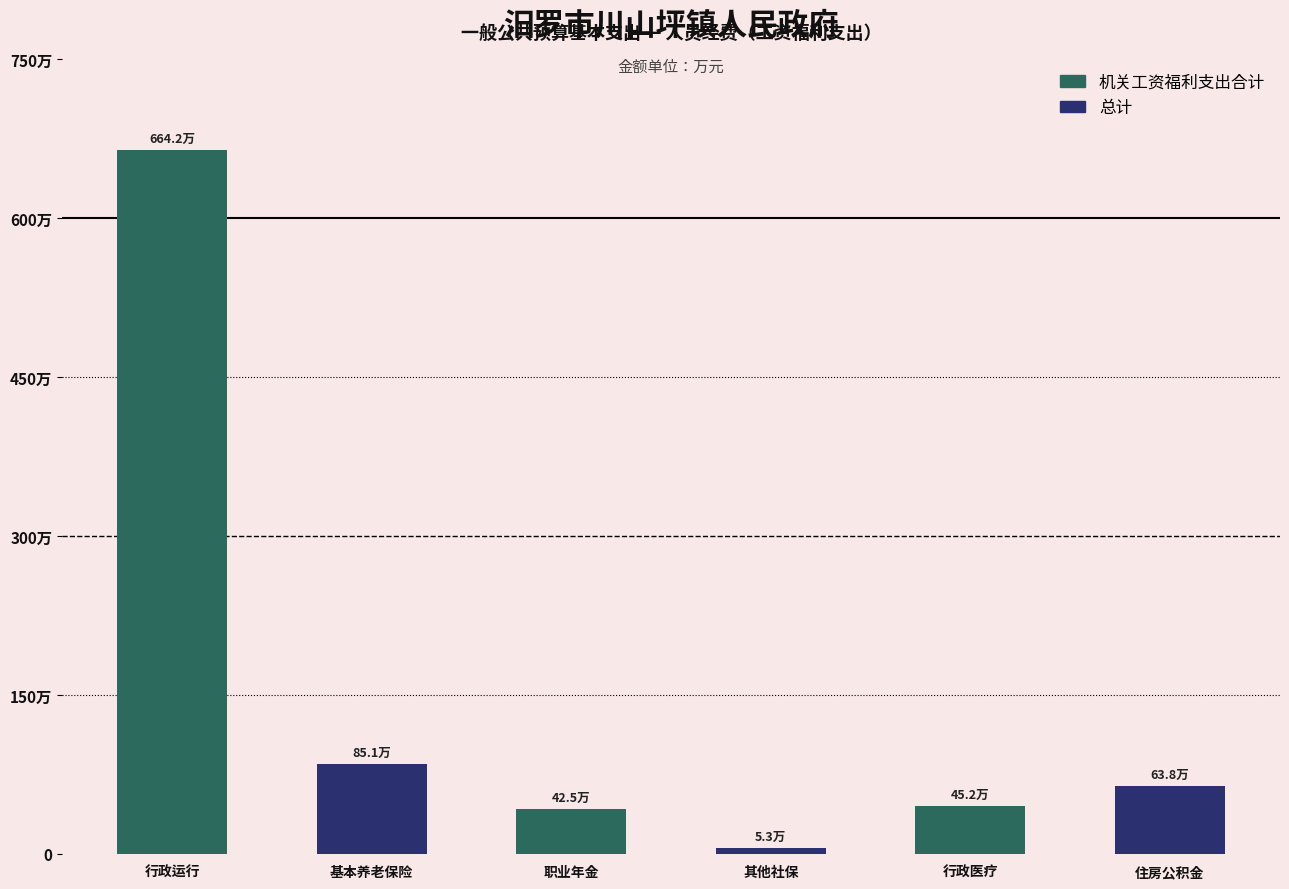

Reading right to left, transcribe all the data shown in this chart.

机关工资福利支出合计: 63.8	45.2	5.3	42.5	85.1	664.2
总计: 63.8	45.2	5.3	42.5	85.1	664.2